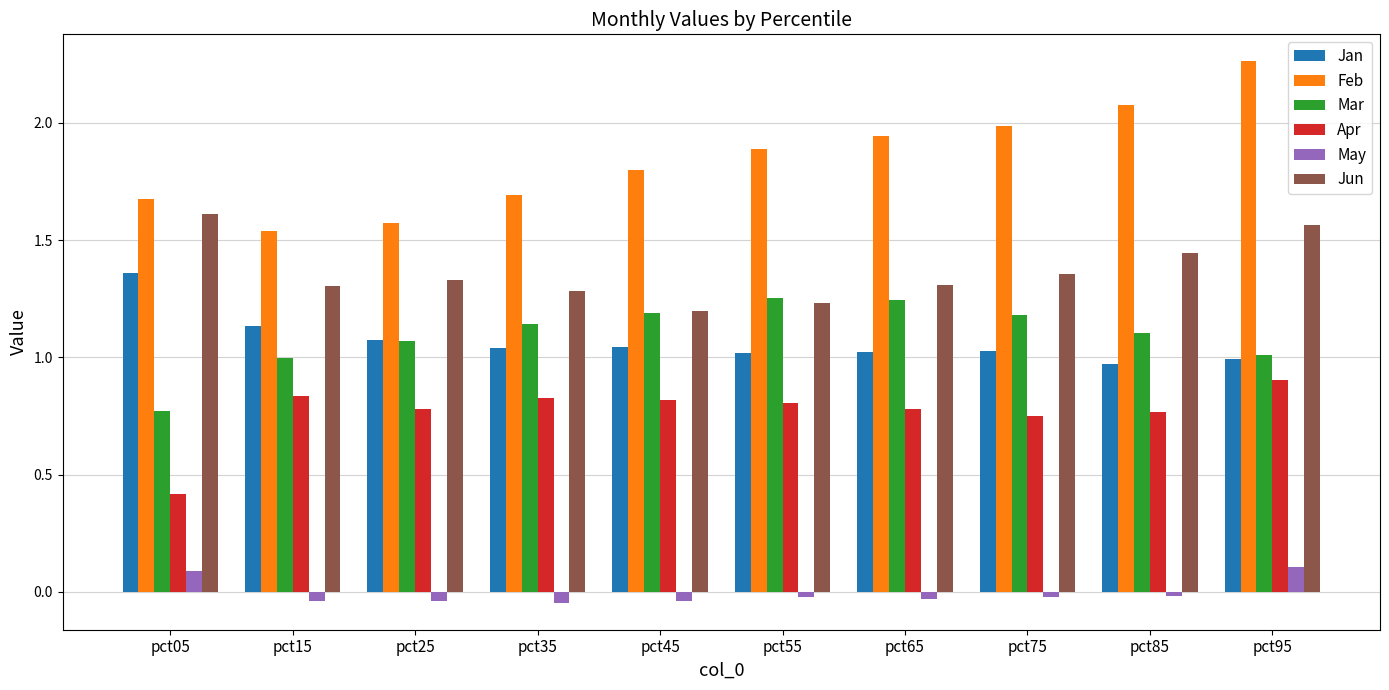

What is the sum of the May values at pct05 and pct75?

0.1